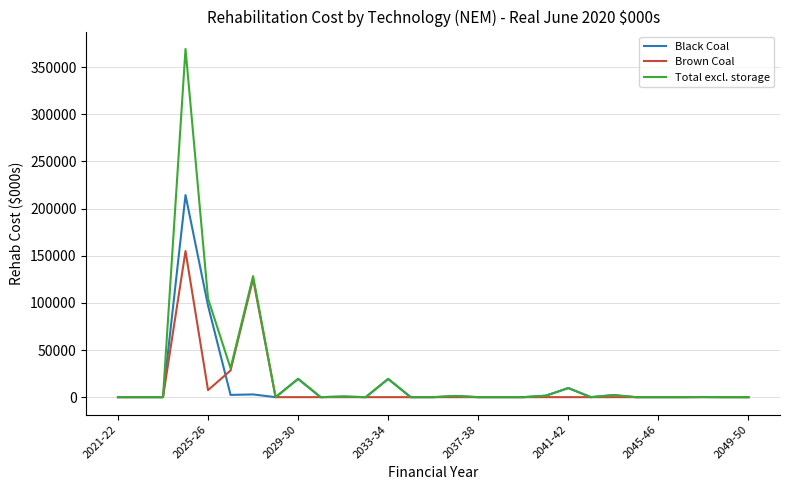

What is the highest value of the Brown Coal series?

154968.3